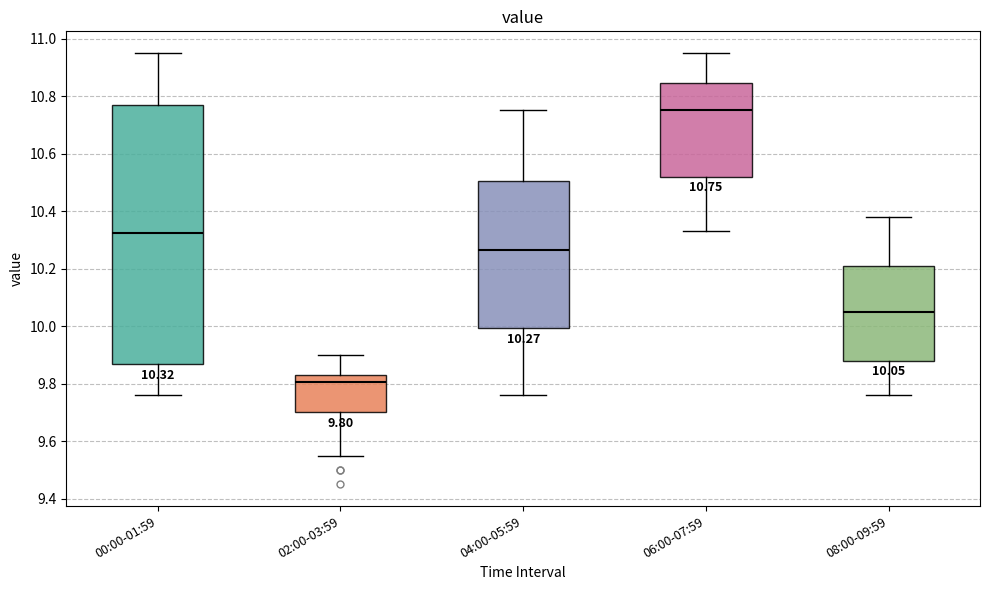

Which box is the tallest, from its lower edge to its upper edge?

00:00-01:59